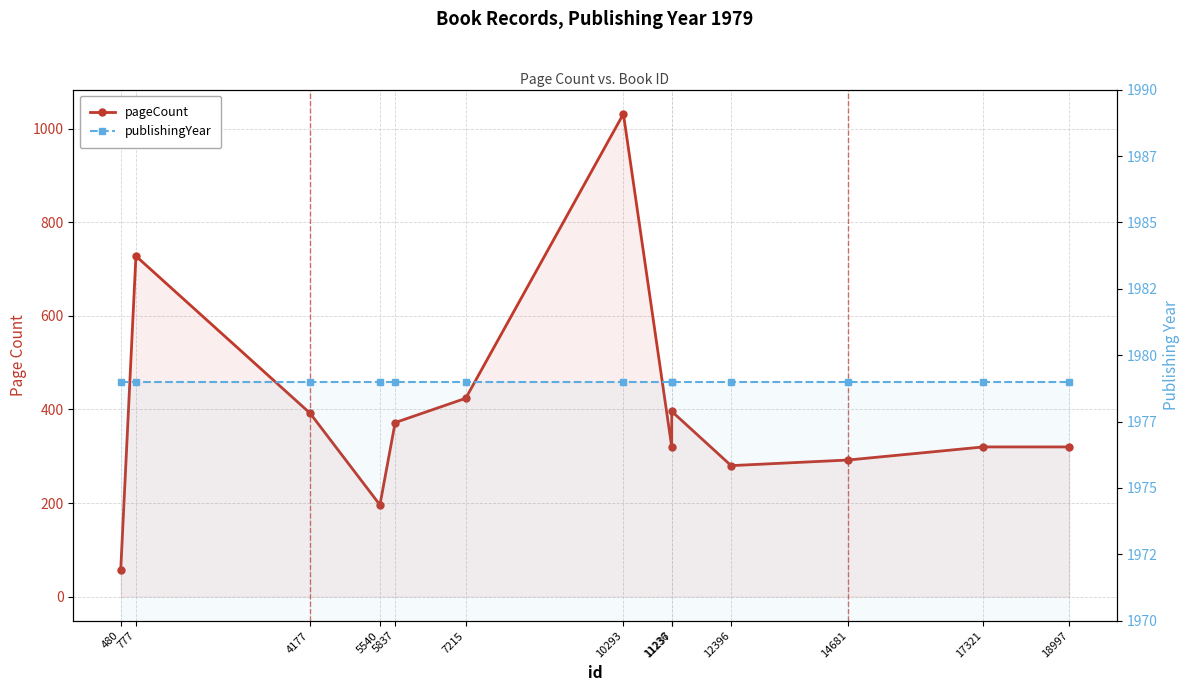

Reading right to left, list all the values displayed in this chart.

pageCount: 18997=320	17321=320	14681=292	12396=280	11237=396	11236=320	10293=1032	7215=424	5837=372	5540=196	4177=392	777=728	480=56
publishingYear: 18997=1979	17321=1979	14681=1979	12396=1979	11237=1979	11236=1979	10293=1979	7215=1979	5837=1979	5540=1979	4177=1979	777=1979	480=1979